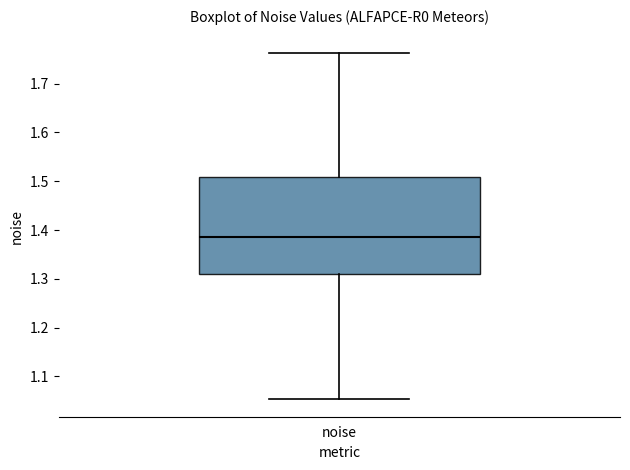

Transcribe this box plot: give where the median line is, the range the box spans, and where the two whiskers end, as read against the y-axis. The values are not printed on the chart, so give them approximately, as read against the axis.

median 1.39, box 1.31 to 1.51, whiskers 1.05 to 1.76